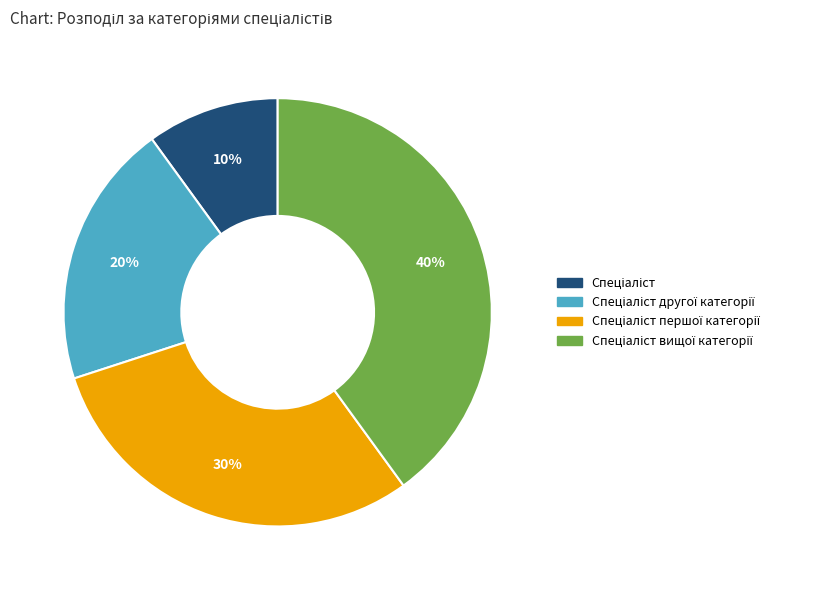

To the nearest percent, what is the average slice percentage?

25%